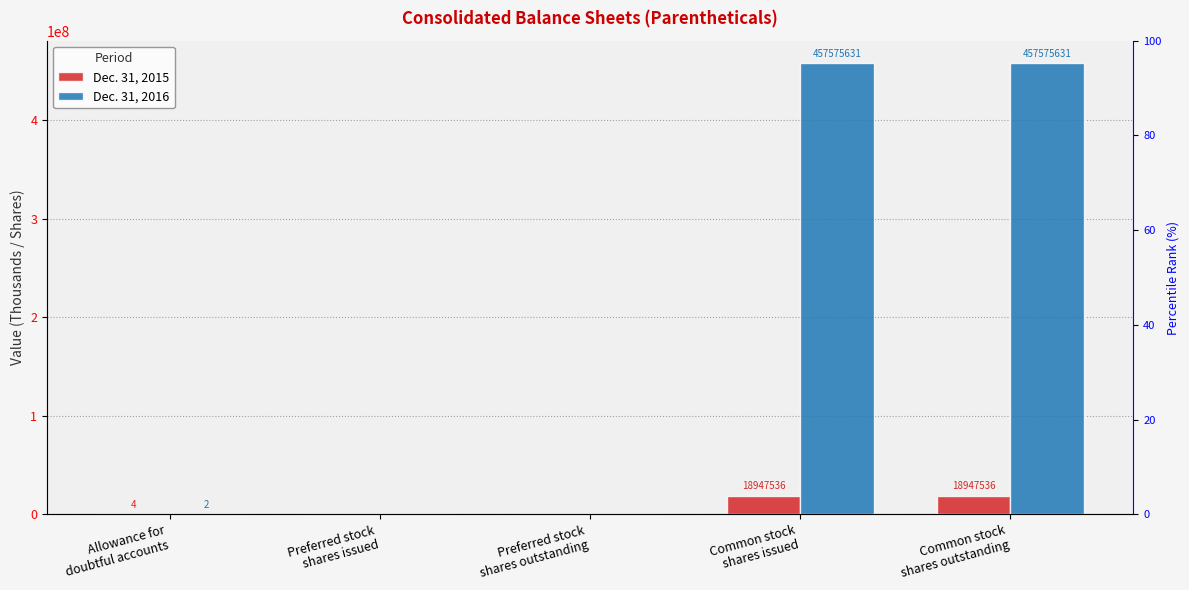

What position from the right is Common stock
shares issued?

2